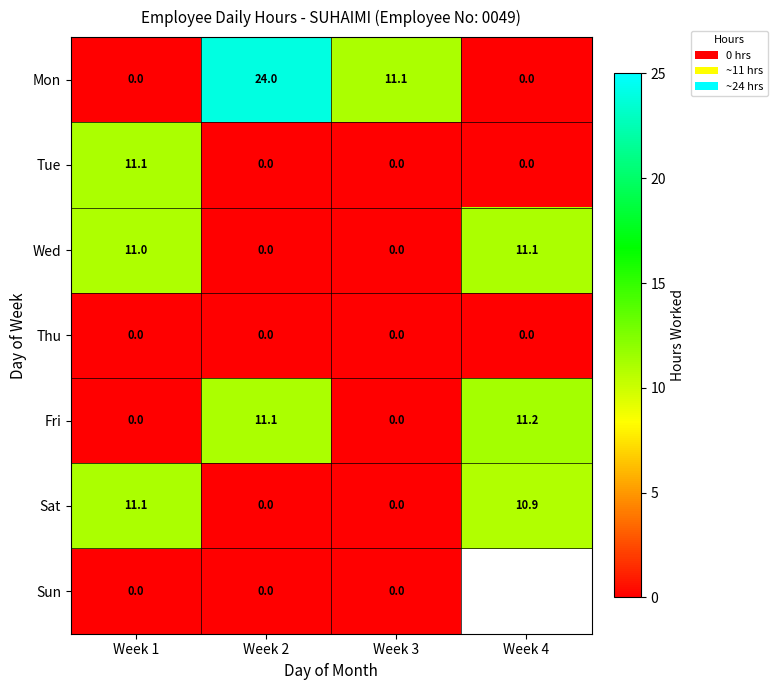

What is the spread (max minus min) of values at Week 1?

11.1